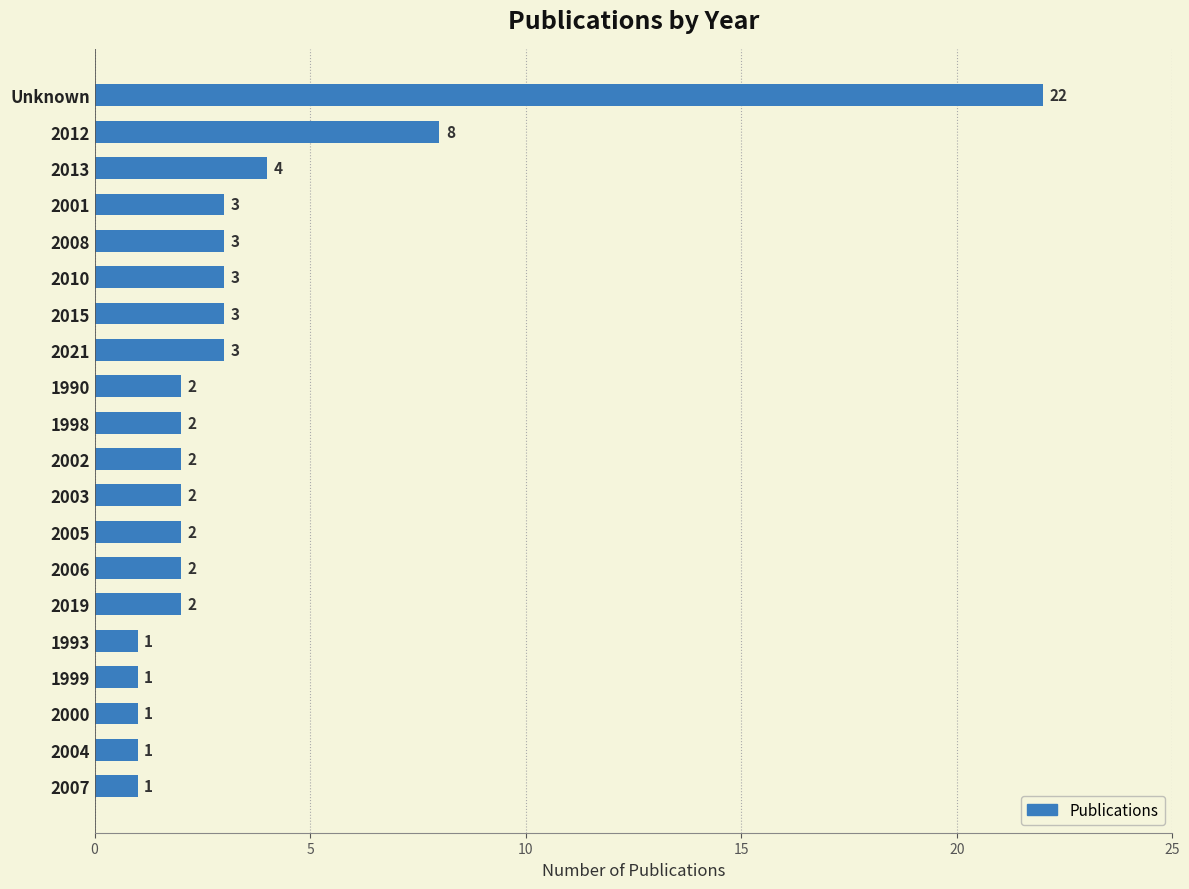

What is the average value?

3